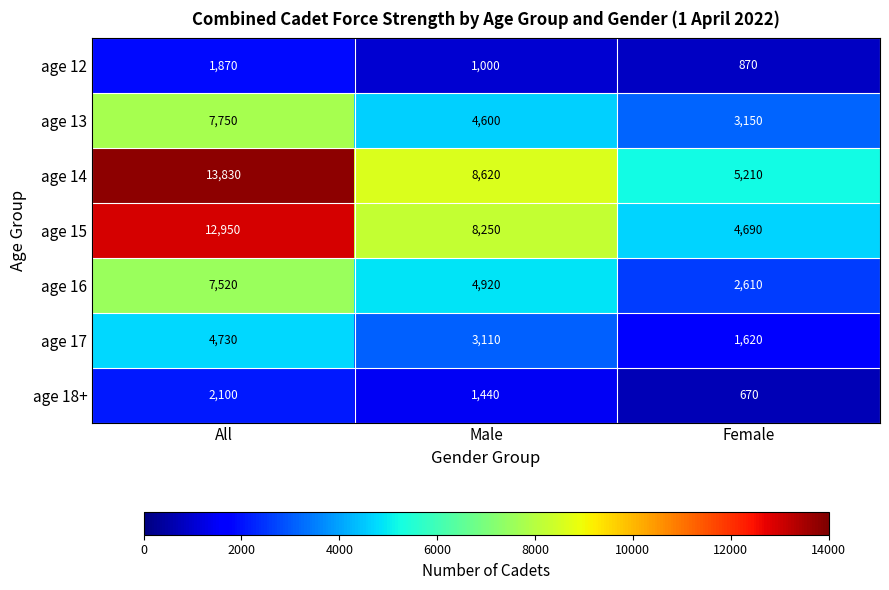

Which series has the largest total across all categories?

age 14